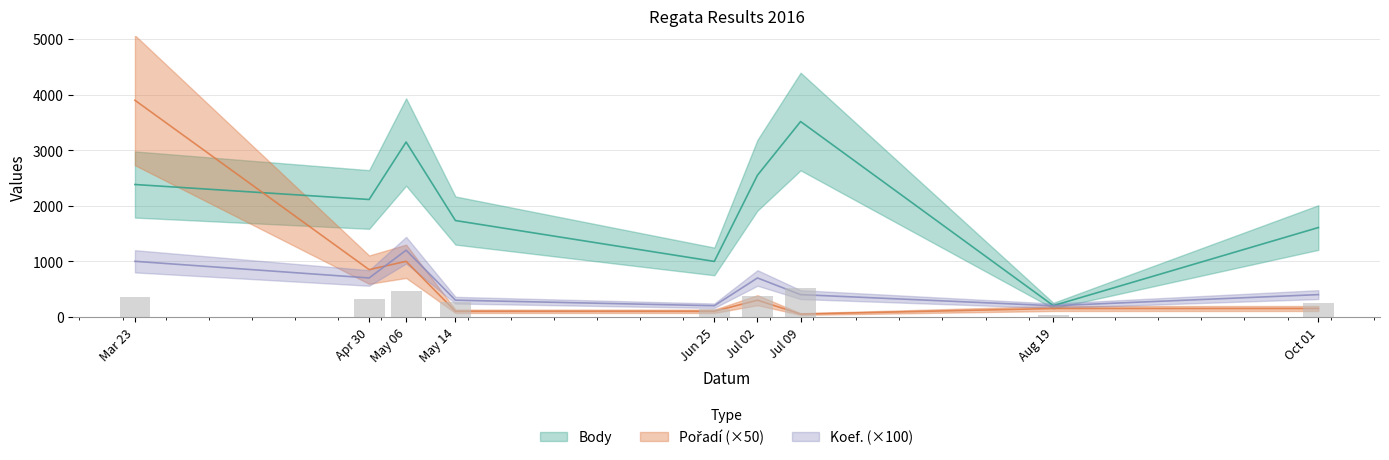

What are all the series names shown in the legend?

Body, Pořadí, Koef.